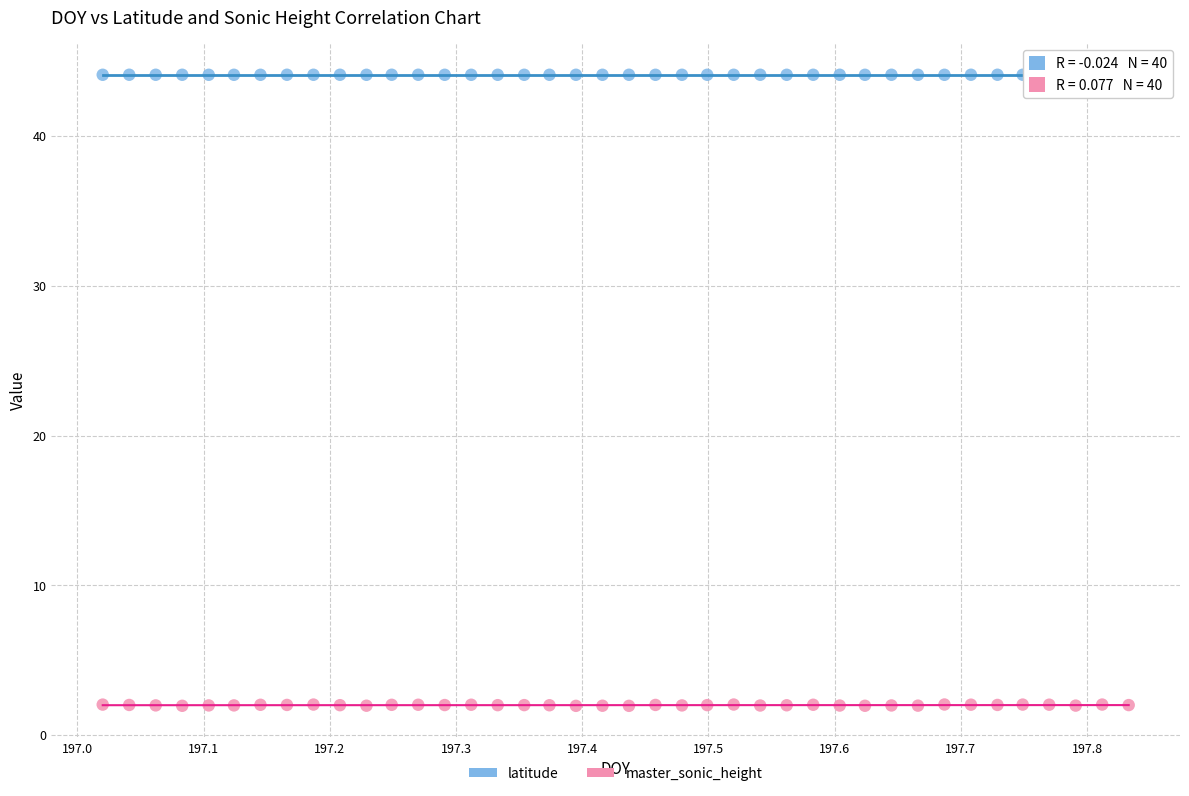

Across all data points, what is the range of X values (max minus min)?

0.8